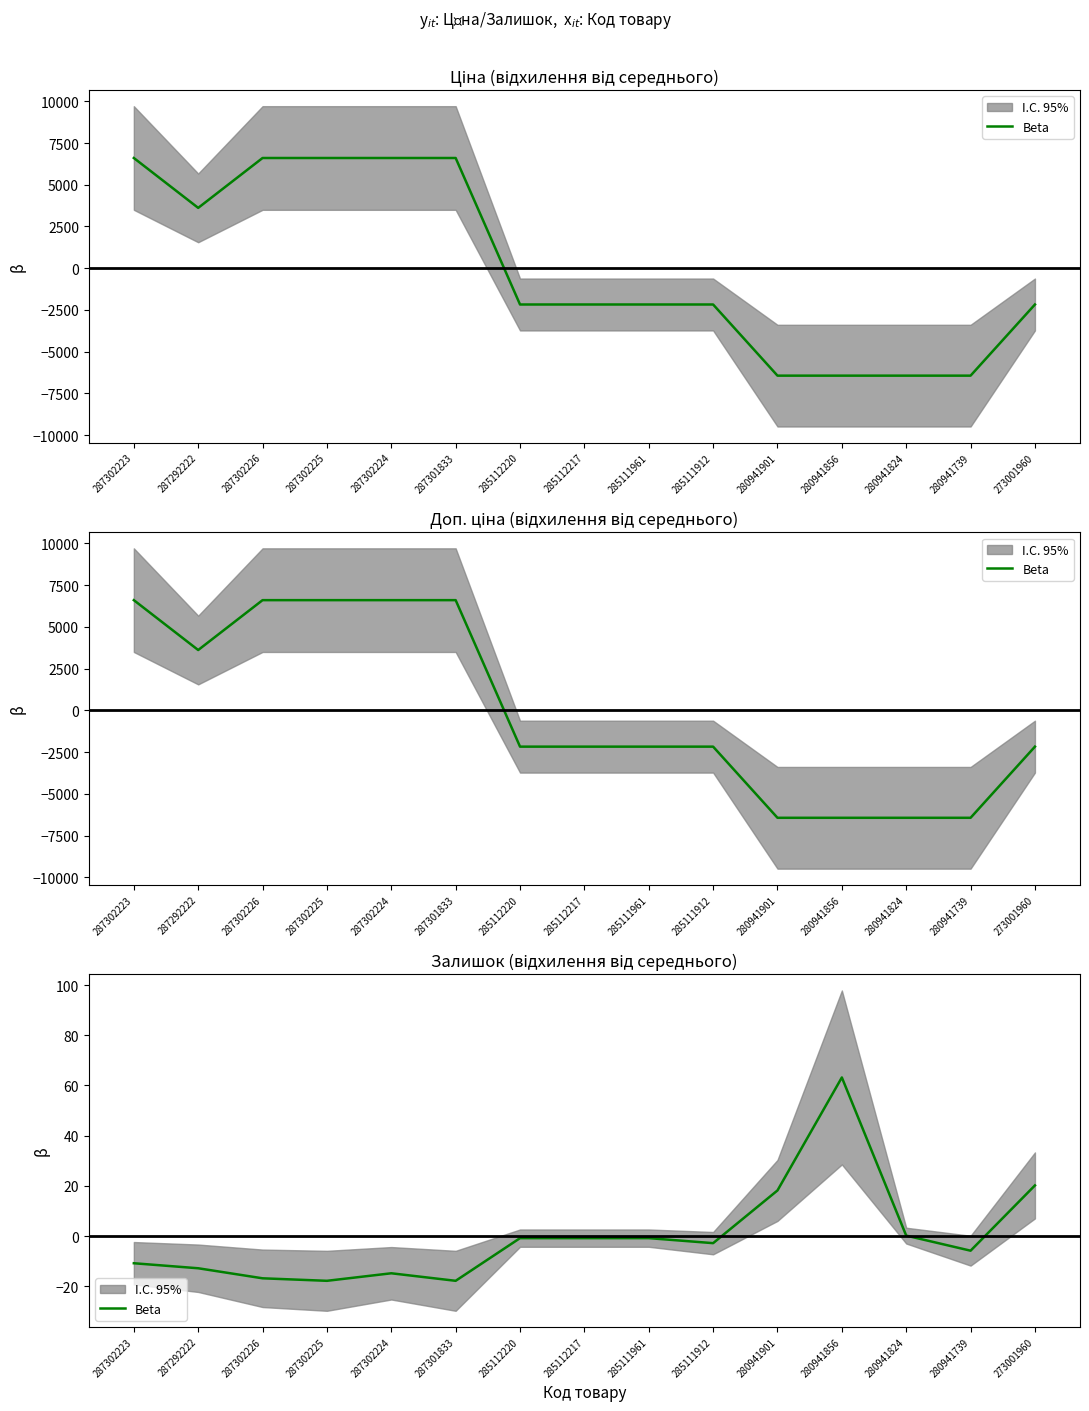

Rank the categories by value from lowest to highest.

287302225, 287301833, 287302226, 287302224, 287292222, 287302223, 280941739, 285111912, 285112220, 285112217, 285111961, 280941824, 280941901, 273001960, 280941856